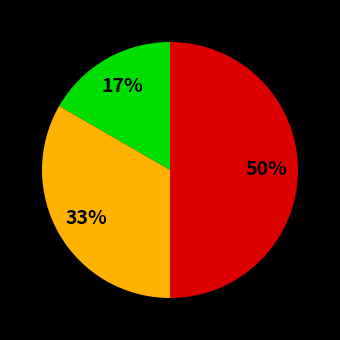

How many segments does this pie chart have?

3